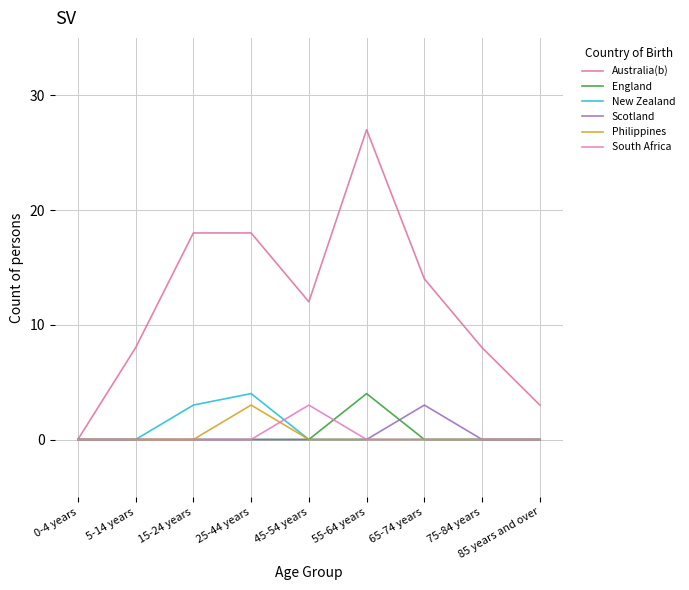

How many lines are shown in the chart?

6